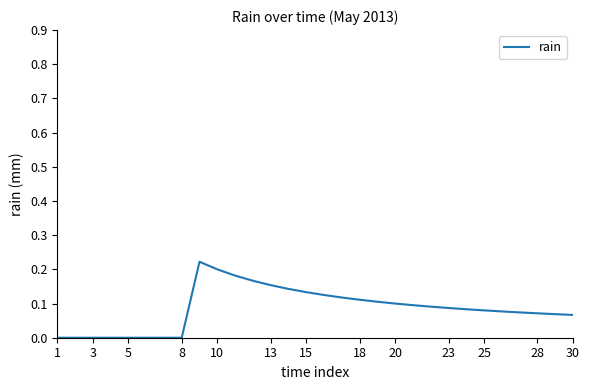

What is the sum of all values?

2.6